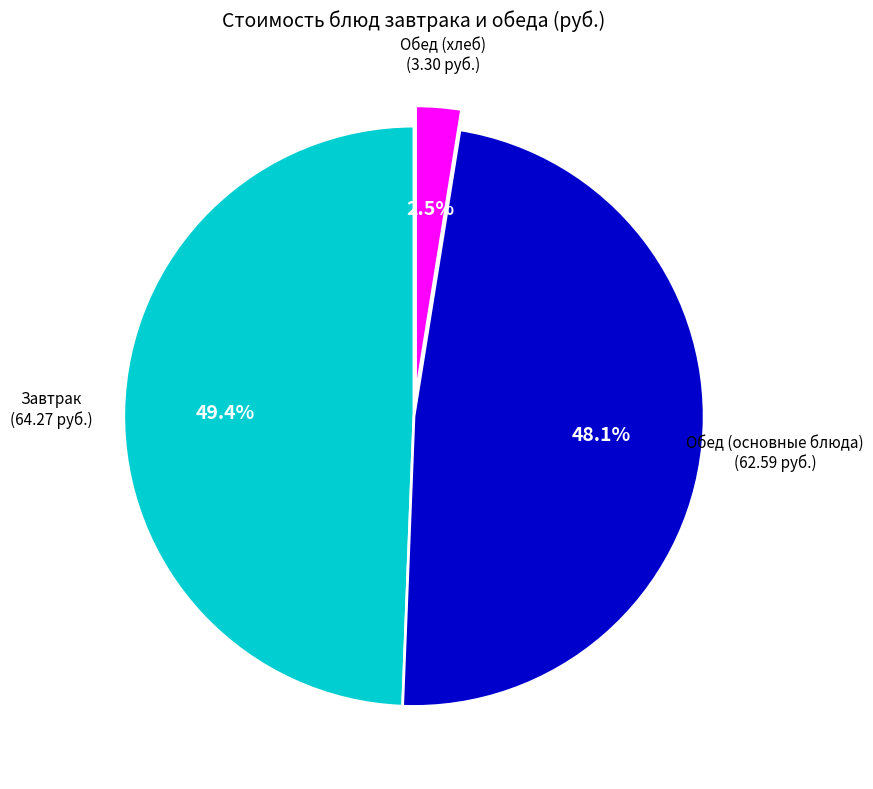

How many segments does this pie chart have?

3